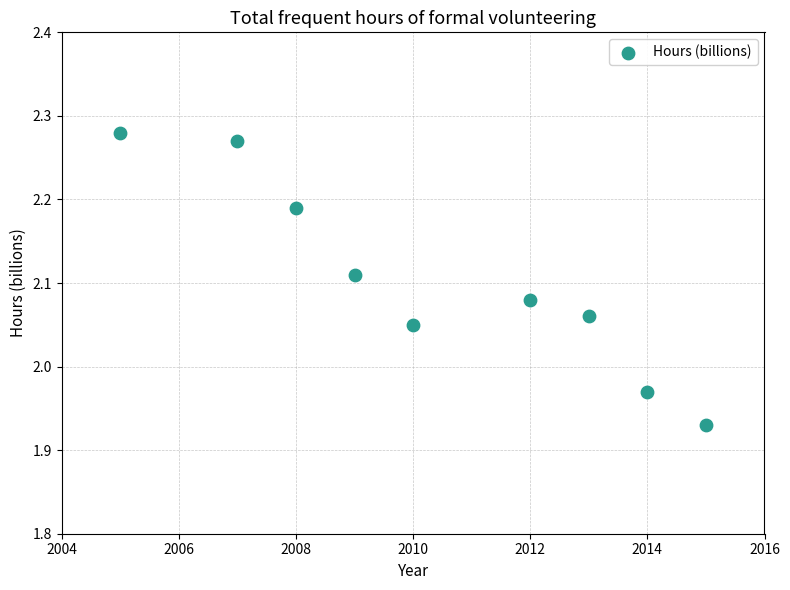

What is the range of X values (max minus min)?

10.0